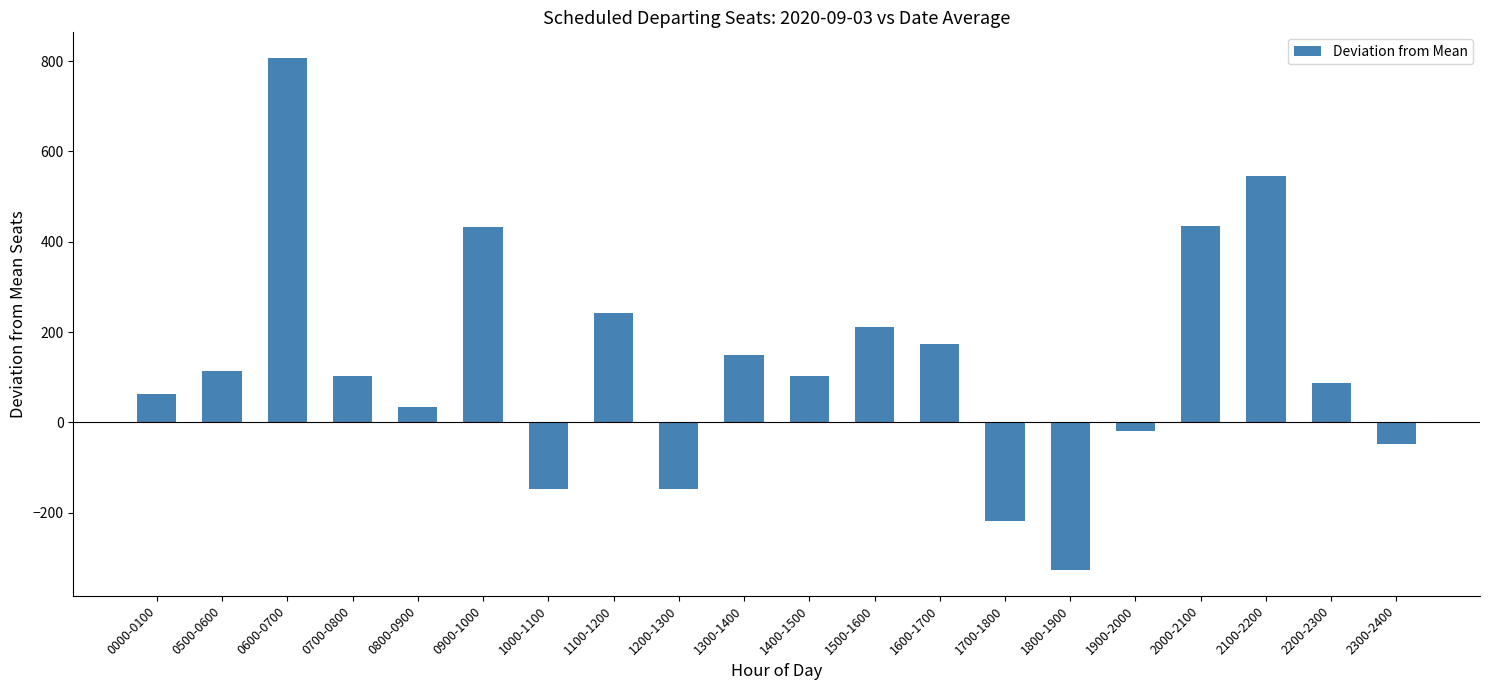

Which has a higher value, 0700-0800 or 0500-0600?

0500-0600